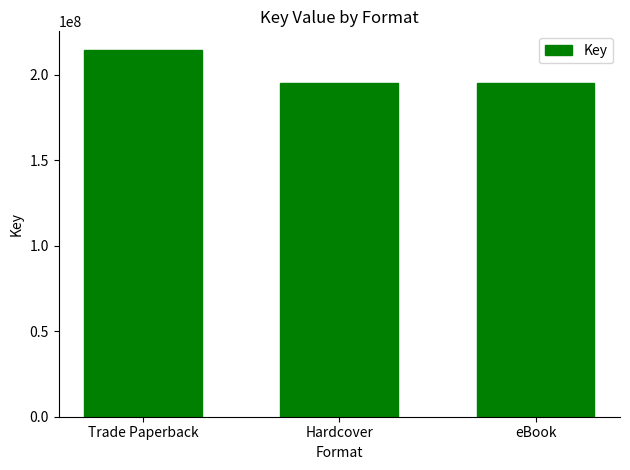

Which label corresponds to the largest value in the chart?

Trade Paperback